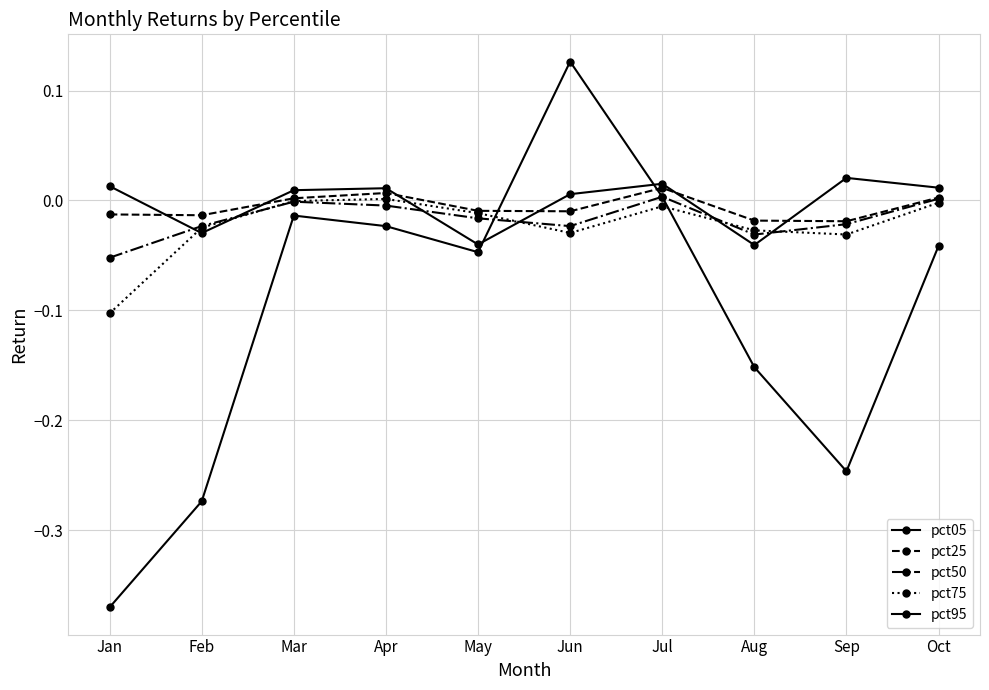

Between Jan and Mar, which series saw the biggest shift?

pct95